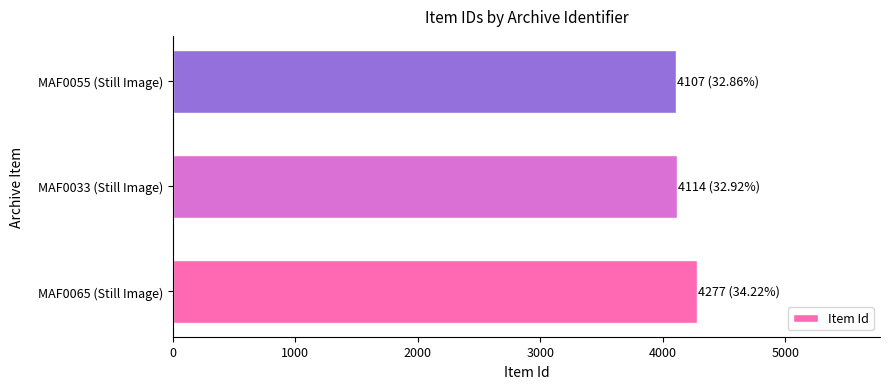

What is the maximum value shown in the chart?

4277